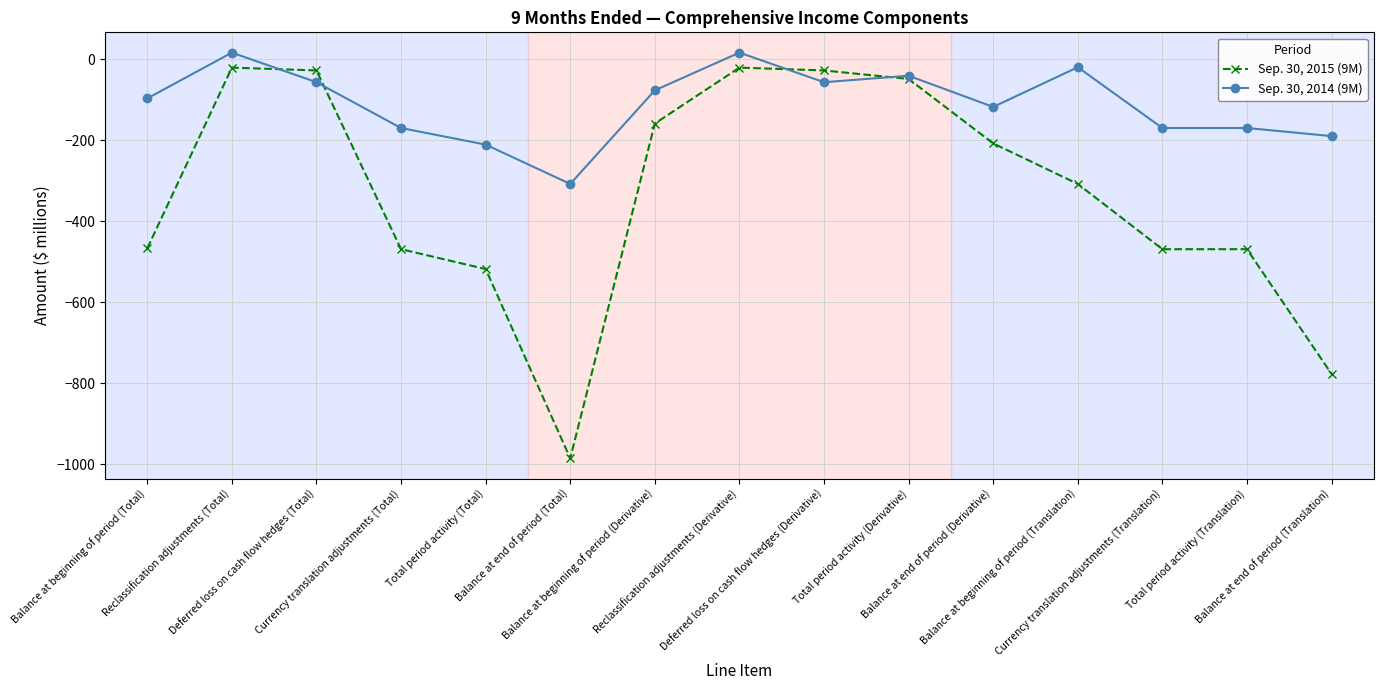

Does the chart have visible grid lines?

Yes